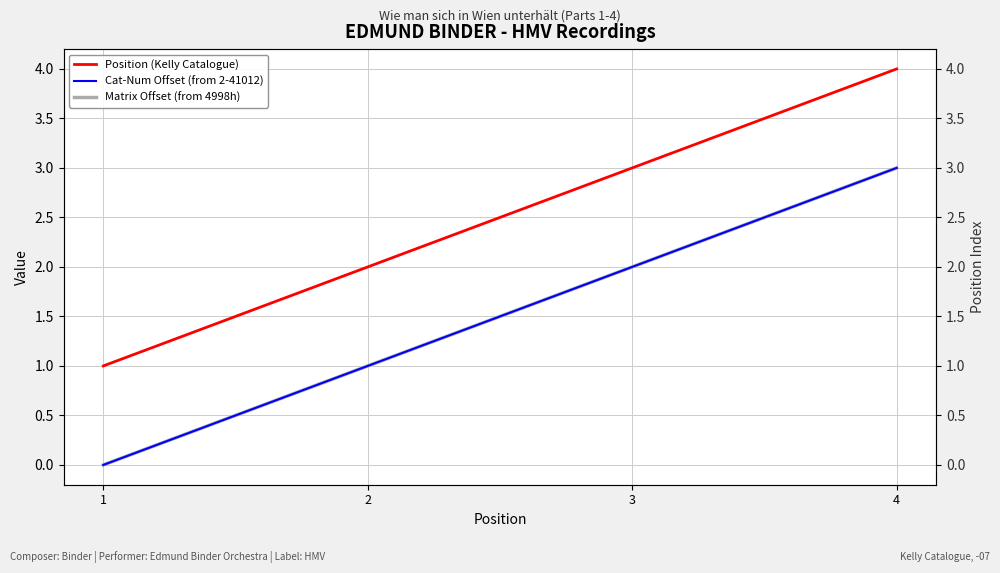

What is the value of the Matrix Offset (from 4998h) point at the 4th from the left?

3